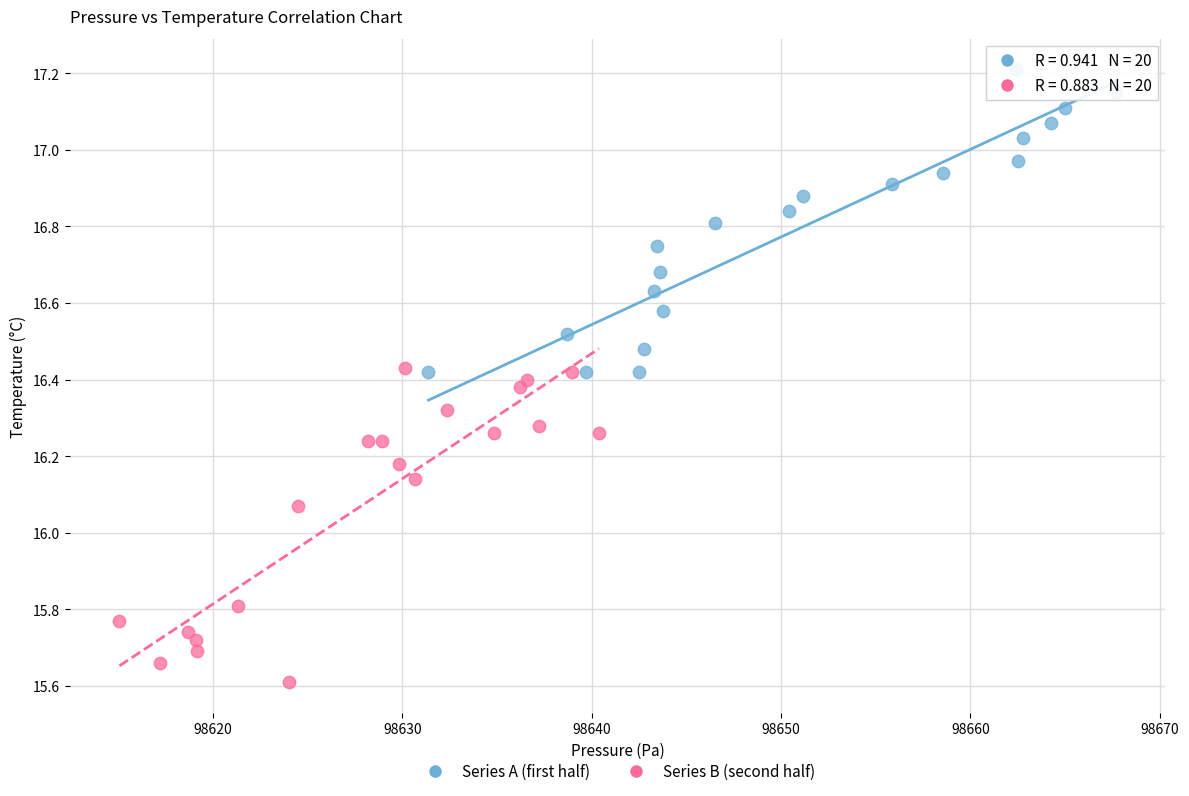

What are all the series names shown in the legend?

Series A (first half), Series B (second half)